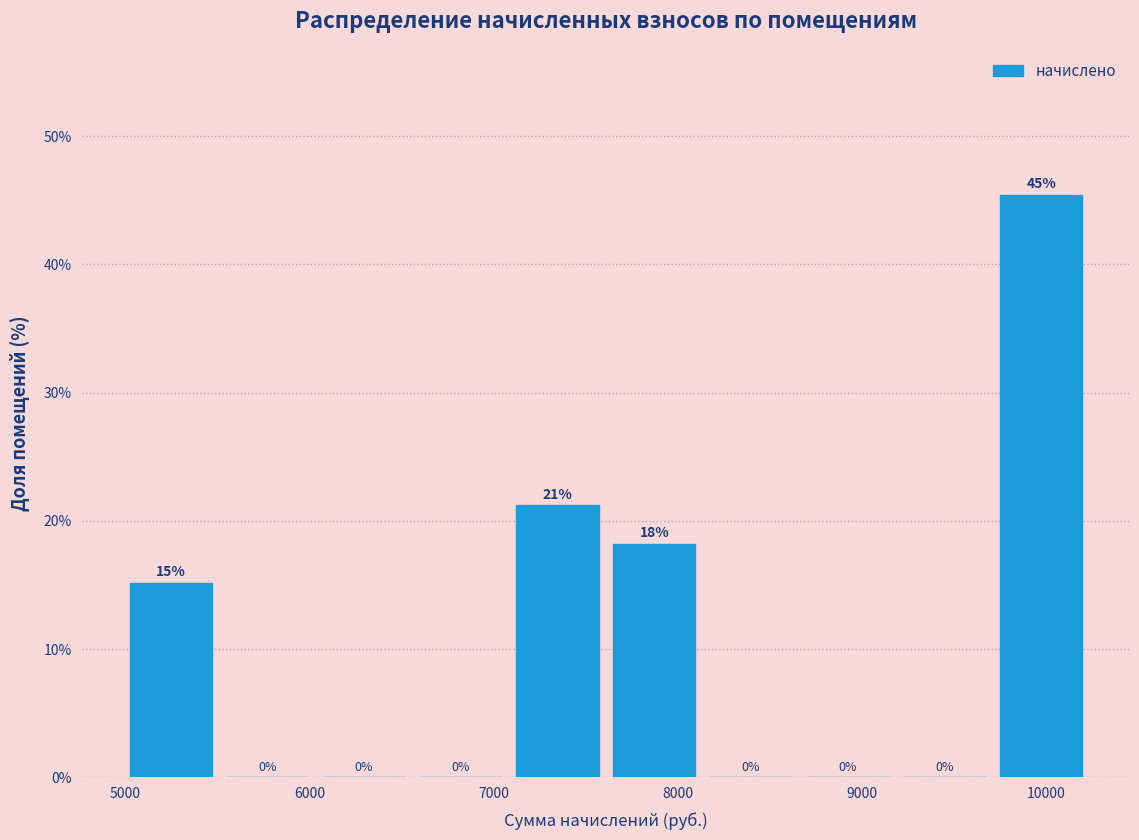

Over which range of the x-axis is the bar tallest?

9700 to 10200